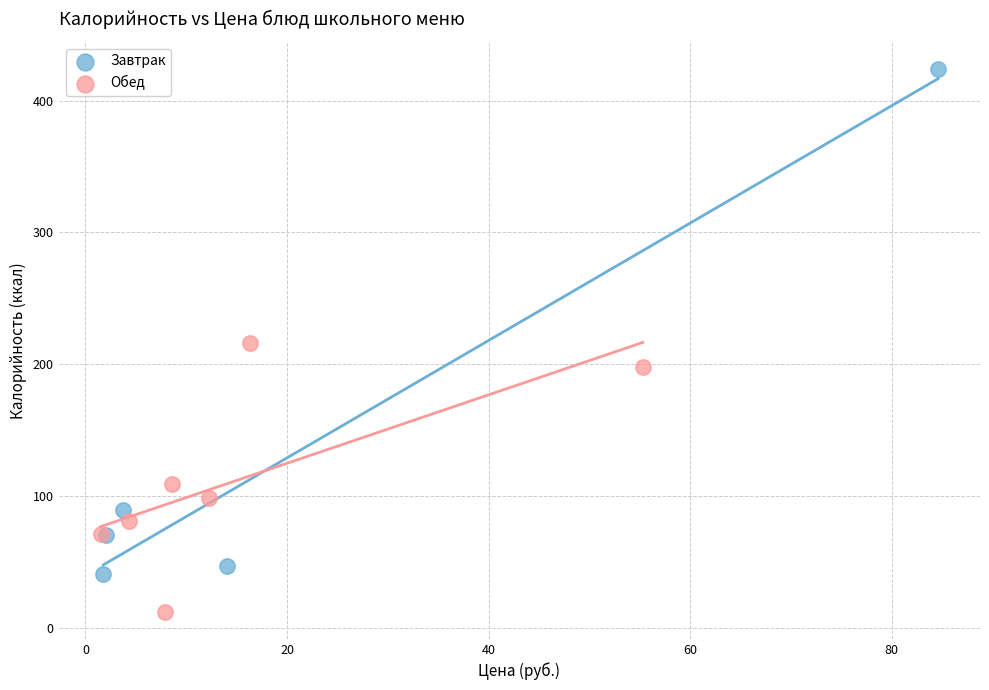

Which series contains the lowest Y value?

Обед